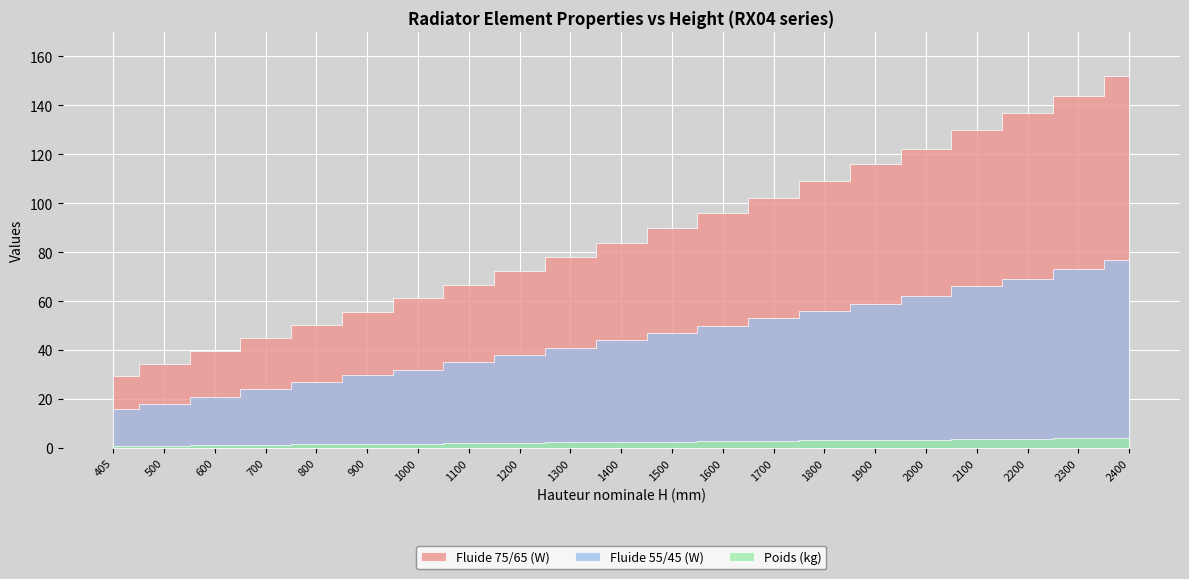

True or false: Fluide 55/45 (W) has a value of 38.0 at 1200.

True